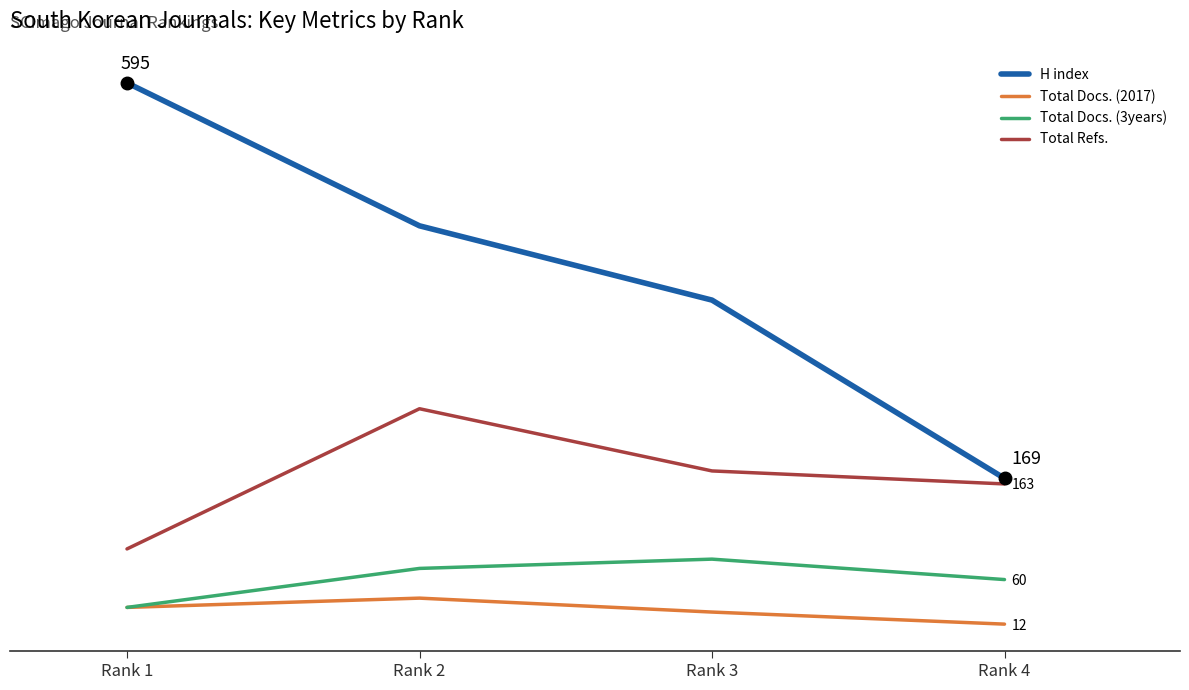

List the series in order of their peak value, lowest first.

Total Docs. (2017), Total Docs. (3years), Total Refs., H index